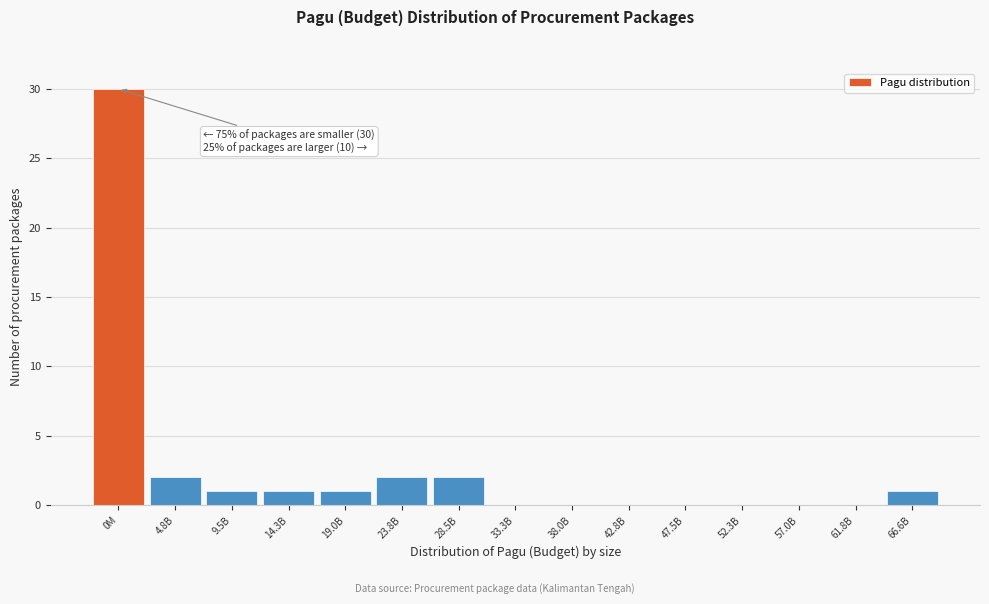

Reading left to right, list all the values displayed in this chart.

0M=30	4.8B=2	9.5B=1	14.3B=1	19.0B=1	23.8B=2	28.5B=2	33.3B=0	38.0B=0	42.8B=0	47.5B=0	52.3B=0	57.0B=0	61.8B=0	66.6B=1